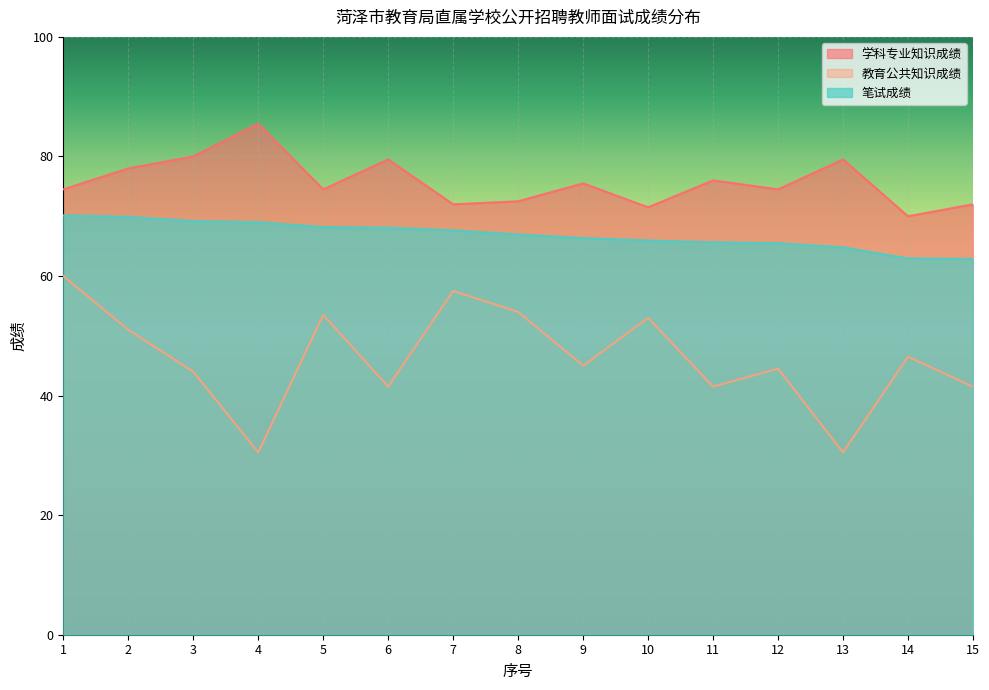

Does the chart display data point markers on the line(s)?

No